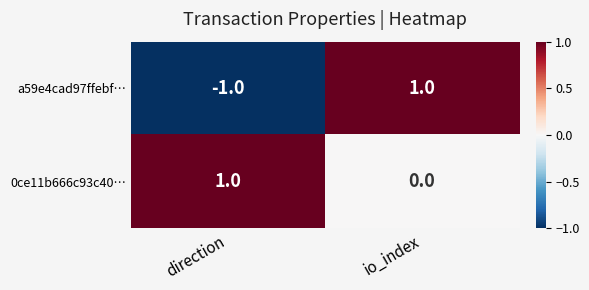

At which label is a59e4cad97ffebf… closest to 0?

direction